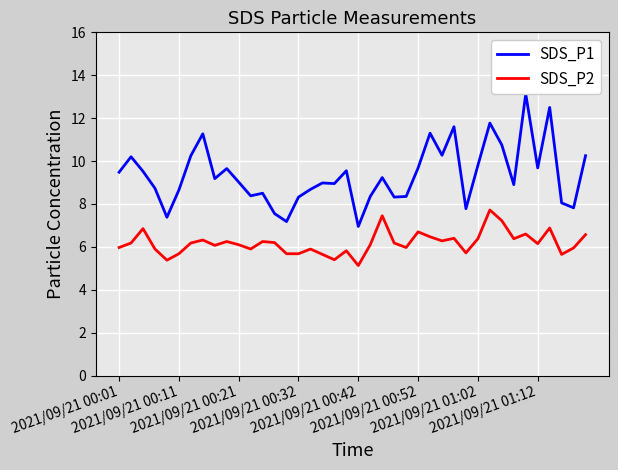

True or false: SDS_P2 and SDS_P1 intersect in this chart.

False